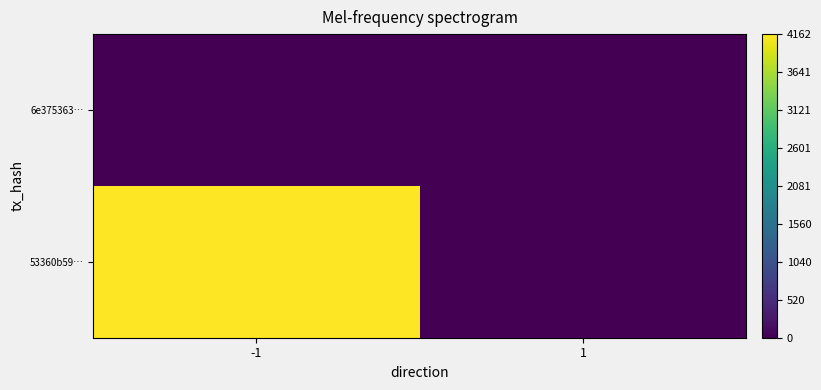

Which label corresponds to the largest value in the chart?

-1